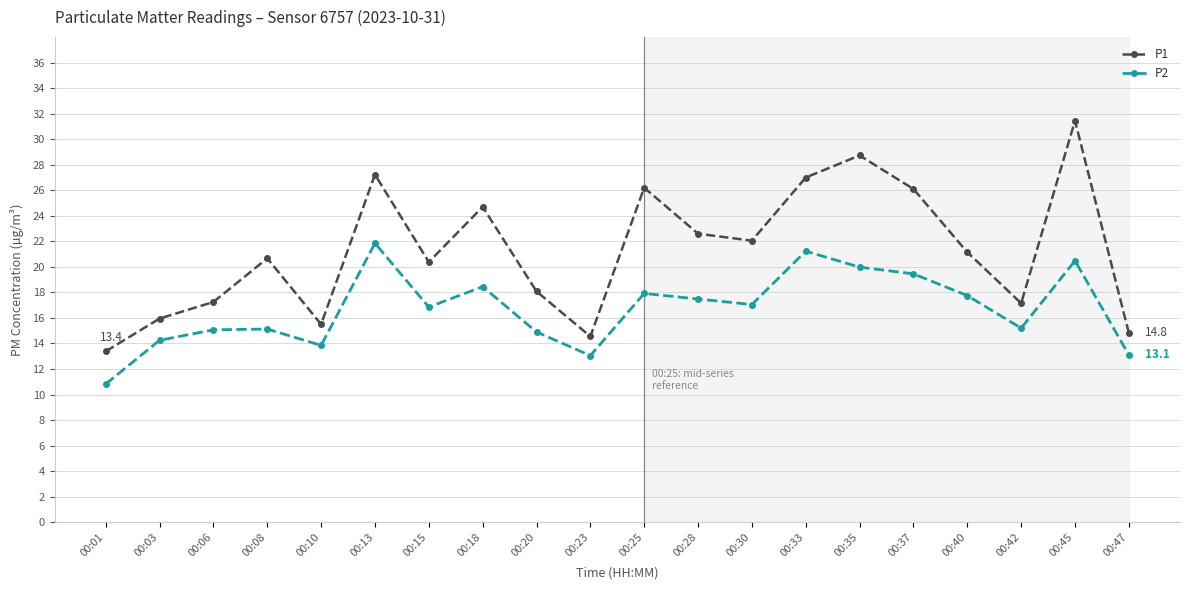

What is the value of the P2 point at the 18th from the left?

15.2